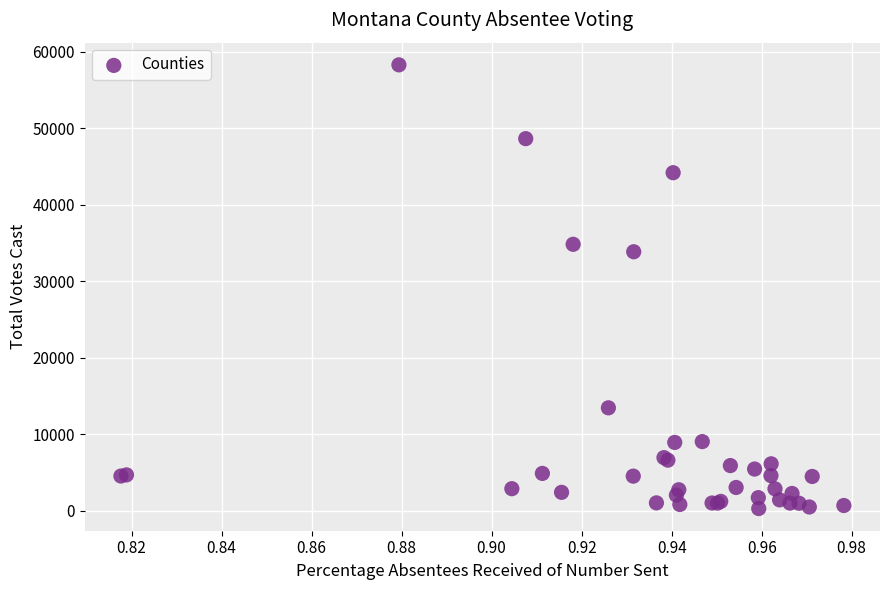

What Y value in the scatter plot is closest to 29308?

33878